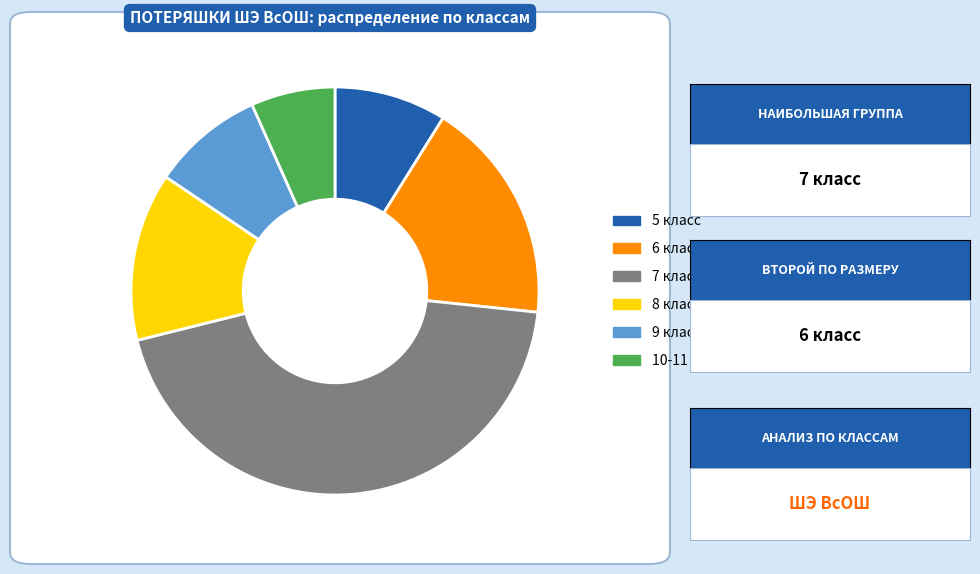

Which category has the biggest portion of the pie?

7 класс